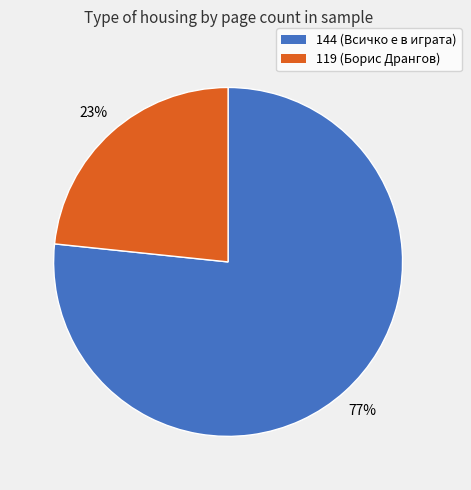

To the nearest percent, what is the average slice percentage?

50%